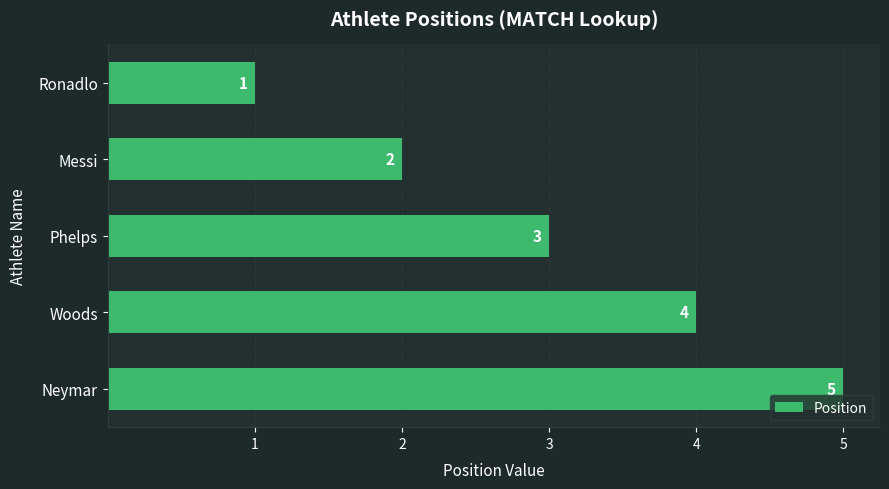

List the labels in order of value, smallest first.

Ronadlo, Messi, Phelps, Woods, Neymar